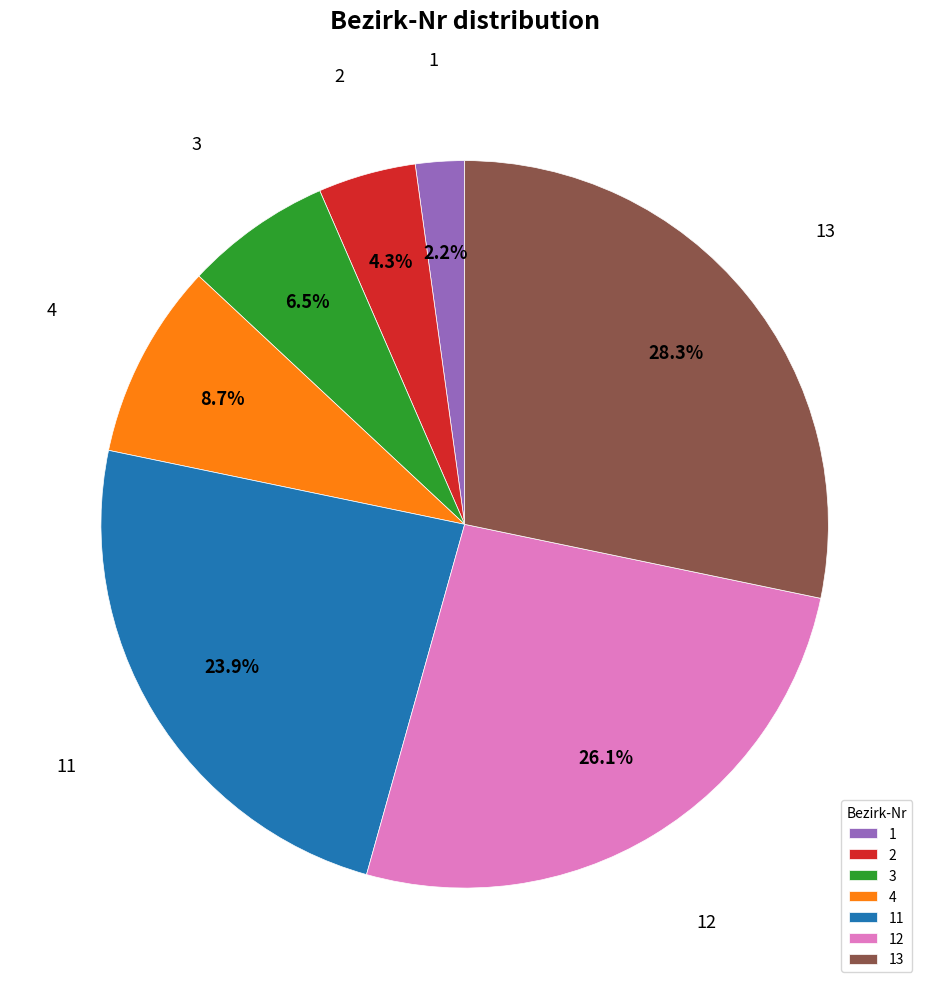

The 4 slice represents 9% of the pie. True or false?

True